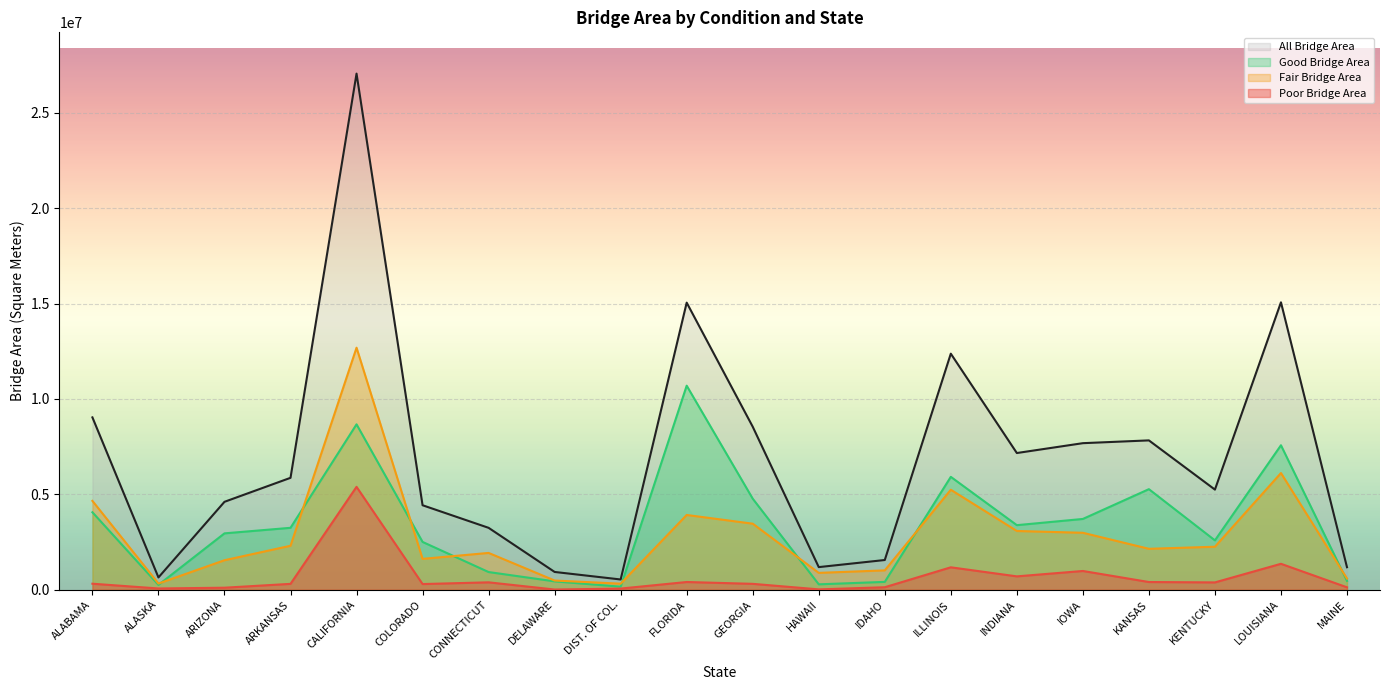

Reading left to right, list all the values displayed in this chart.

All Bridge Area: 9033576.9	644351.7	4608395.0	5865928.2	27052530.4	4428640.1	3244643.4	932064.9	537444.3	15048120.8	8544449.5	1185728.6	1557737.0	12373452.1	7165379.5	7682094.3	7828173.3	5248198.7	15065073.1	1180426.8
Good Bridge Area: 4060378.1	254319.6	2954985.0	3245806.8	8669130.4	2506161.1	926751.8	438263.6	160104.6	10695578.1	4772543.8	283186.4	411125.9	5916706.7	3384522.2	3710300.2	5271193.9	2587708.4	7573031.5	464326.3
Fair Bridge Area: 4657166.1	324054.4	1546350.8	2304922.5	12686090.6	1618295.8	1929528.1	482939.2	316635.3	3918287.7	3462677.0	883657.7	1015011.3	5241263.1	3079798.4	2985391.0	2145195.9	2254086.6	6116758.3	588495.8
Poor Bridge Area: 315824.5	65697.0	106216.8	308028.8	5392704.6	297661.6	388213.0	10862.1	60704.4	405421.3	309228.6	18884.5	130494.7	1175398.8	700814.1	983259.5	404181.7	384247.6	1359491.8	127081.1